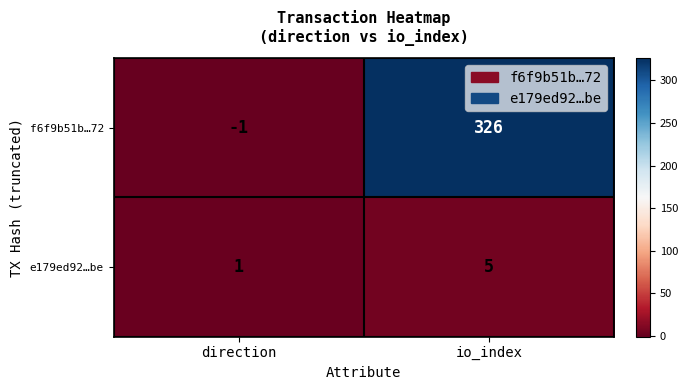

What is the sum of the f6f9b51b…72 values at io_index and direction?

325